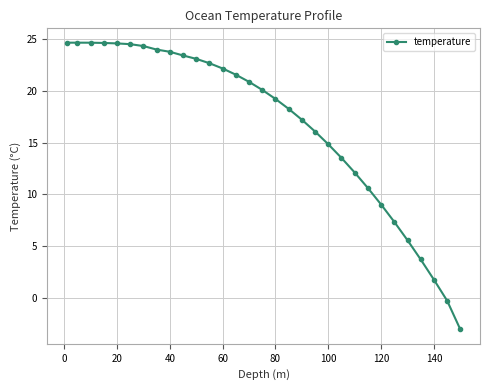

What is the difference between the second highest and second lowest values?

24.9